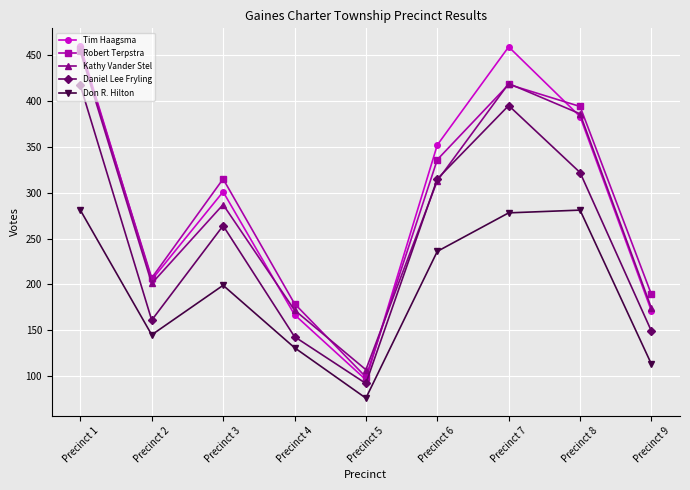

True or false: Robert Terpstra and Don R. Hilton cross at least once.

False